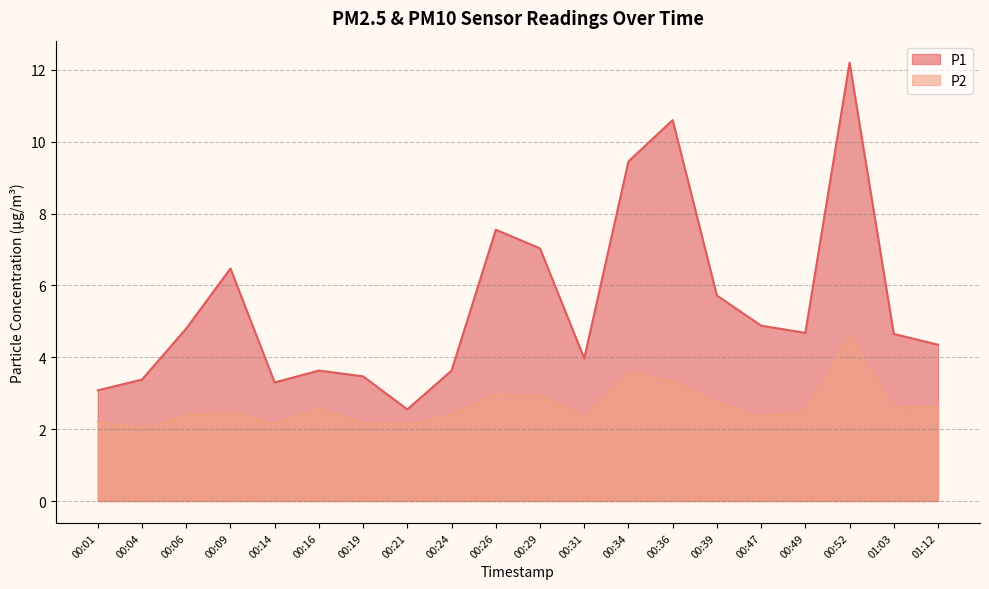

How many categories are shown in the chart?

20